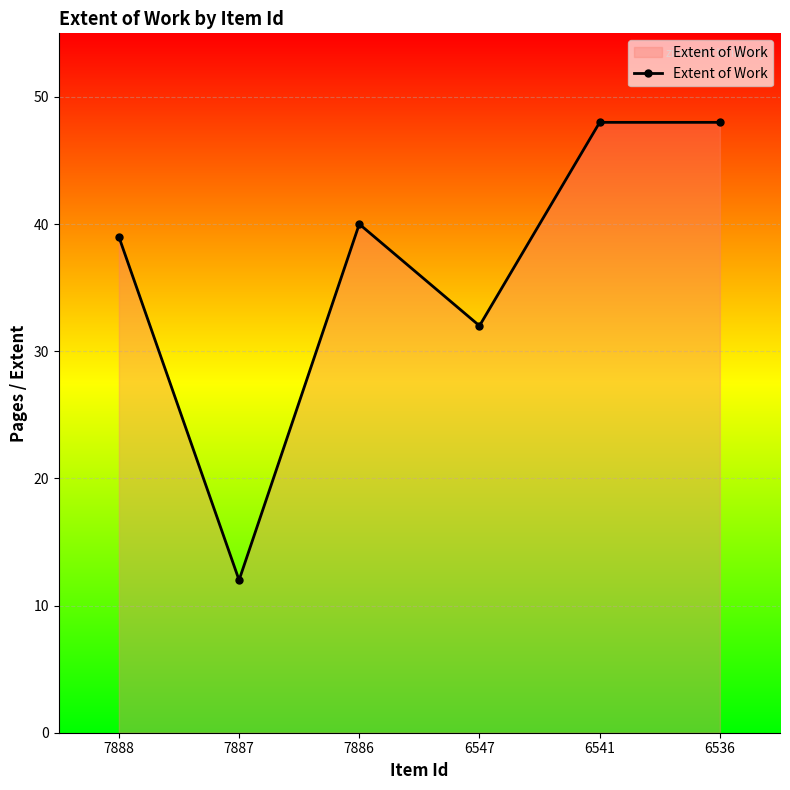

What is the difference between the values at 7886 and 6541?

8